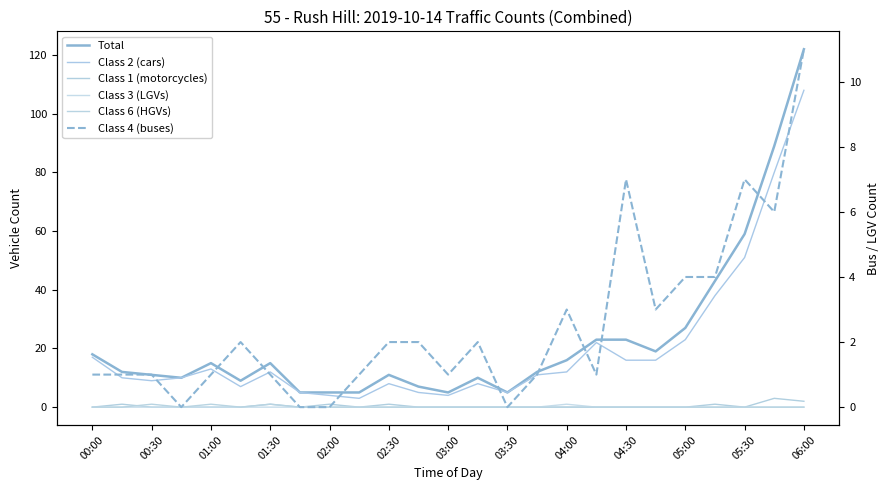

How many lines are shown in the chart?

6